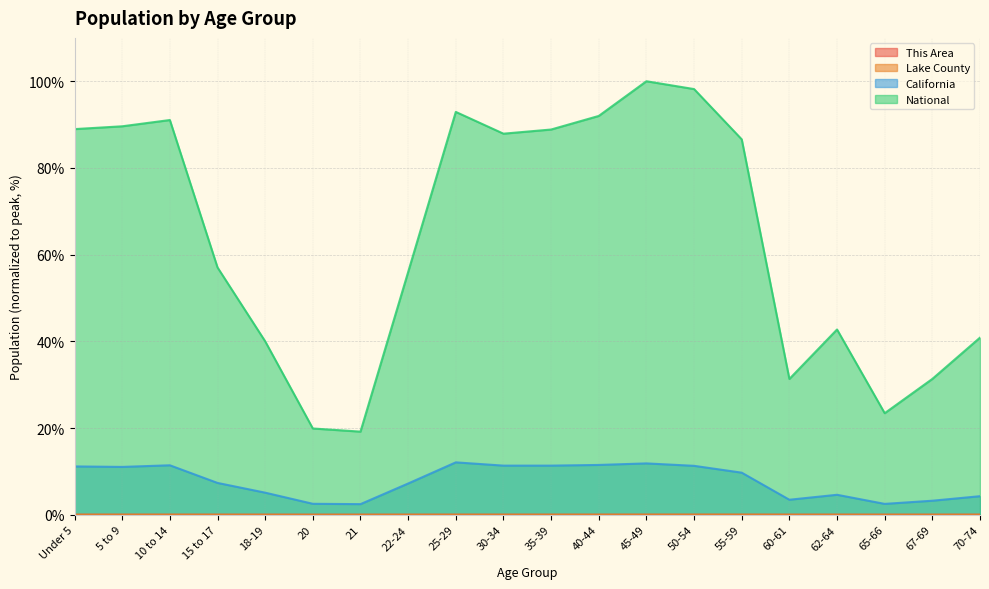

Is the value of This Area at 20 greater than the value of Lake County at 15 to 17?

No